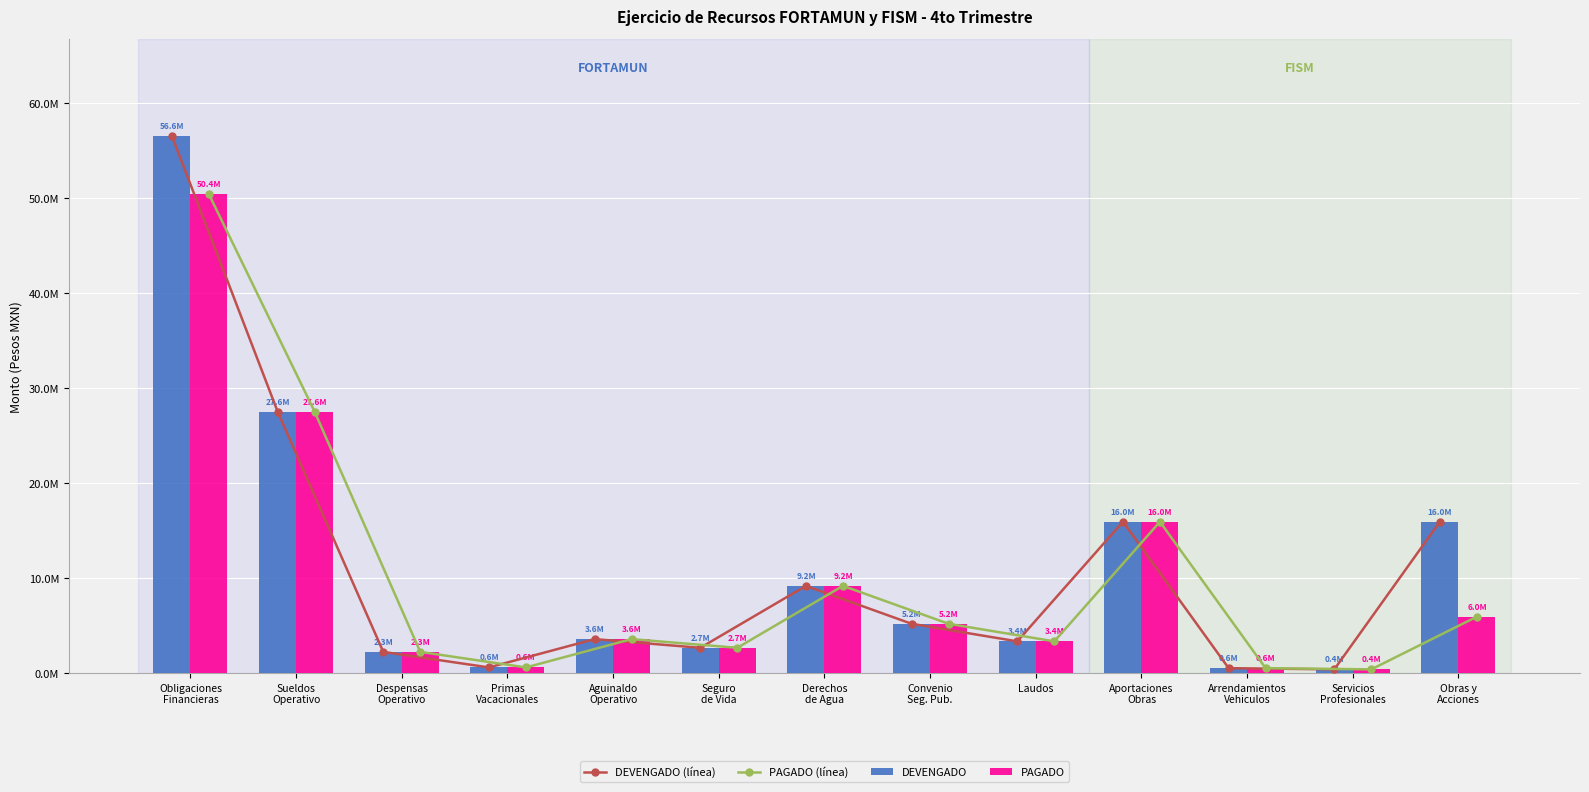

Which series has the largest total across all categories?

DEVENGADO (línea)